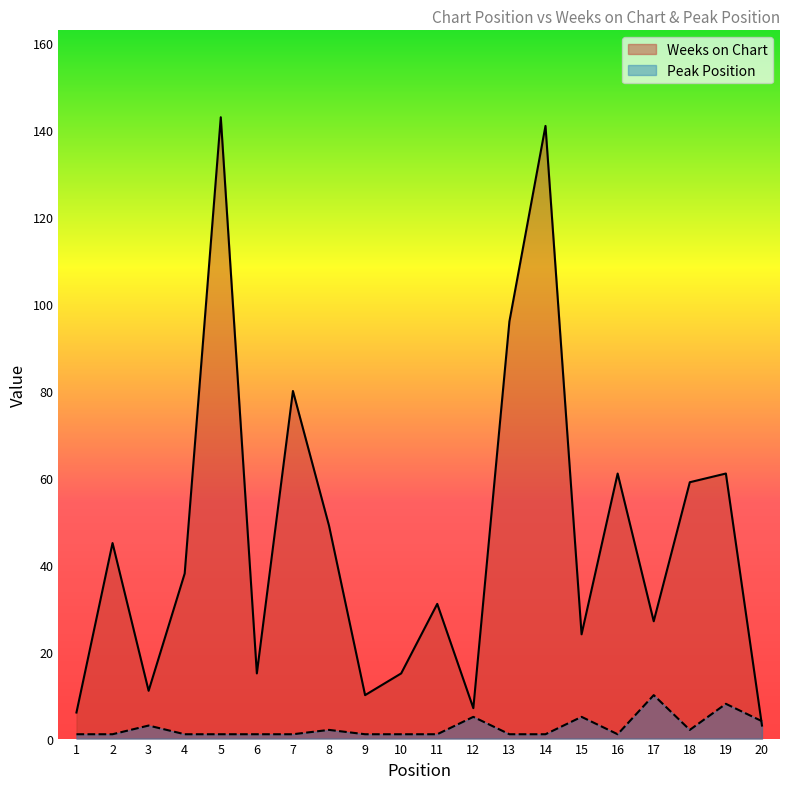

True or false: Peak Position has a value of 10 at 17.

True